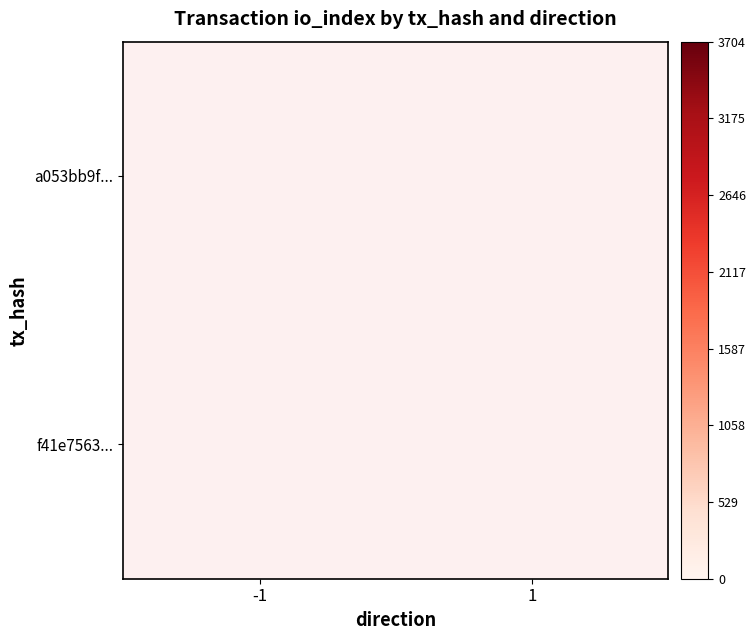

How many categories are shown in the chart?

2